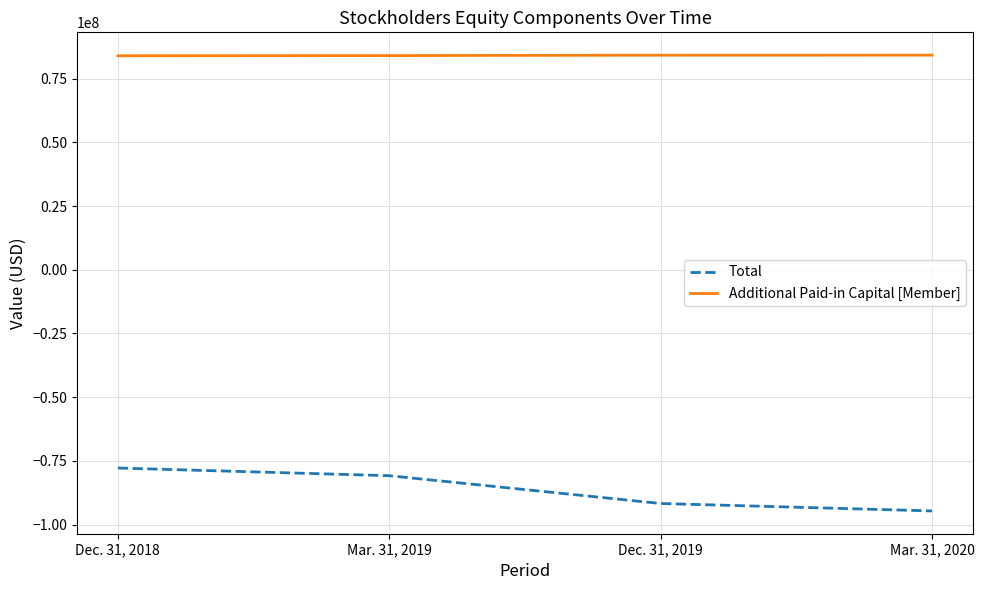

What is the difference between the highest and lowest values at Mar. 31, 2020?

178932069